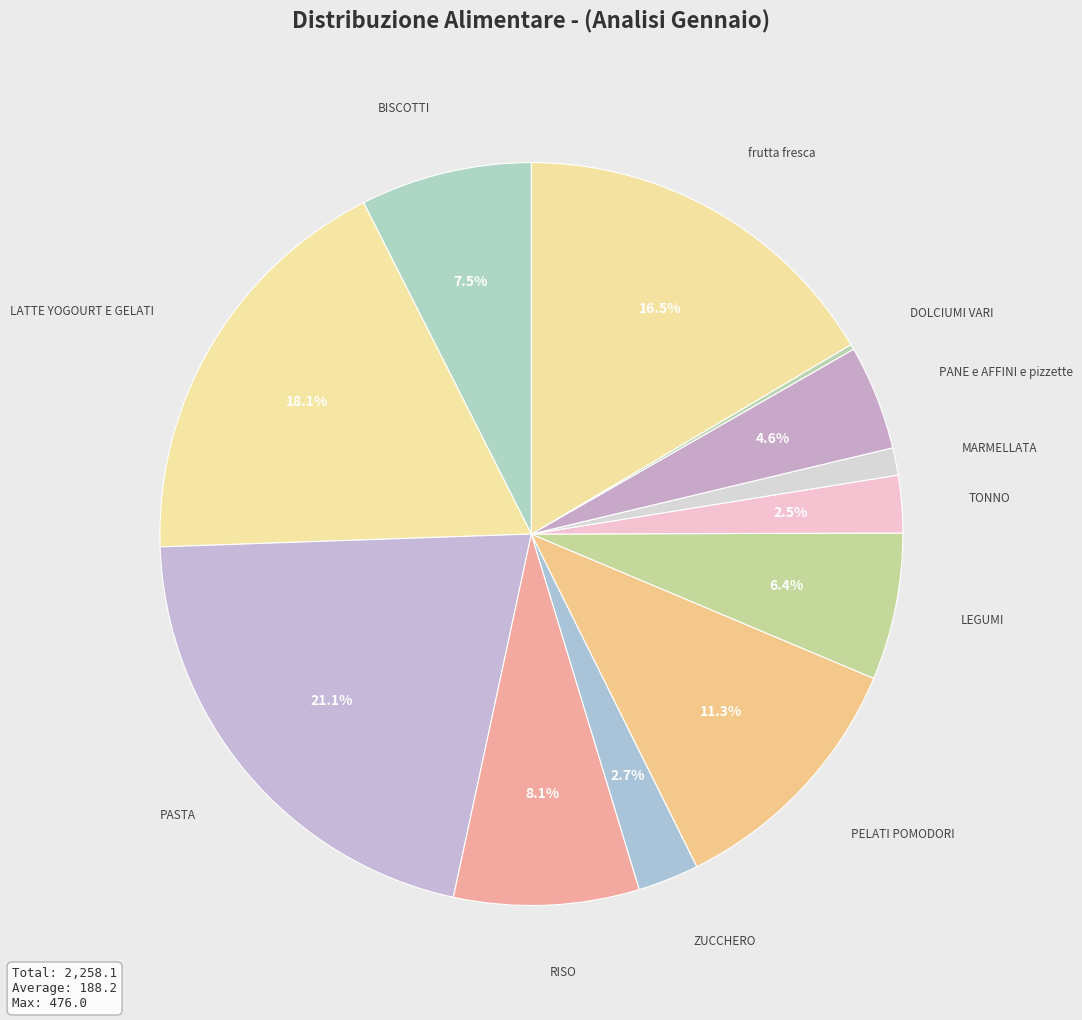

Which slice is the largest?

PASTA